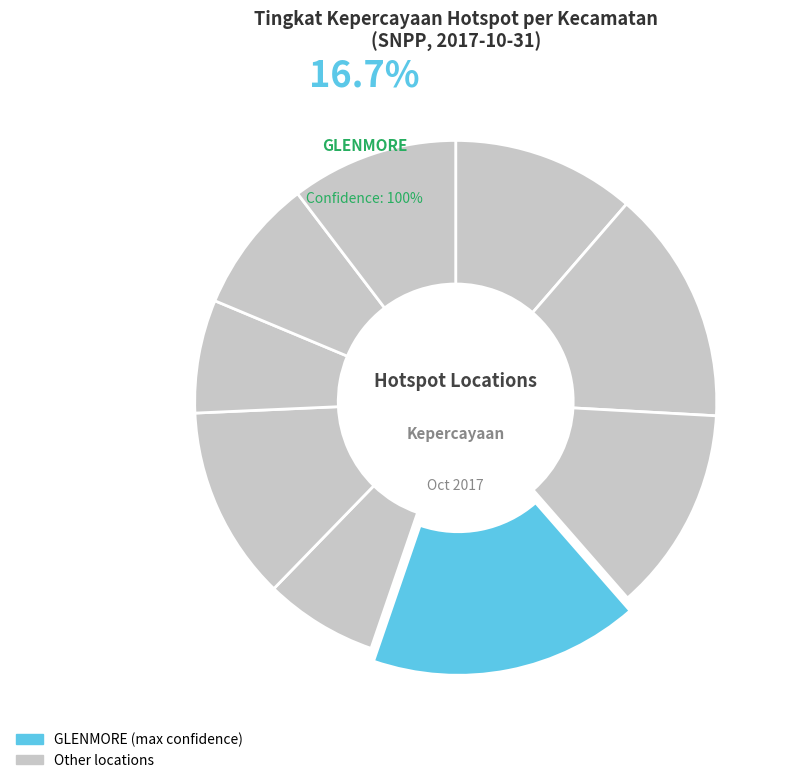

How many slices are in this pie chart?

9